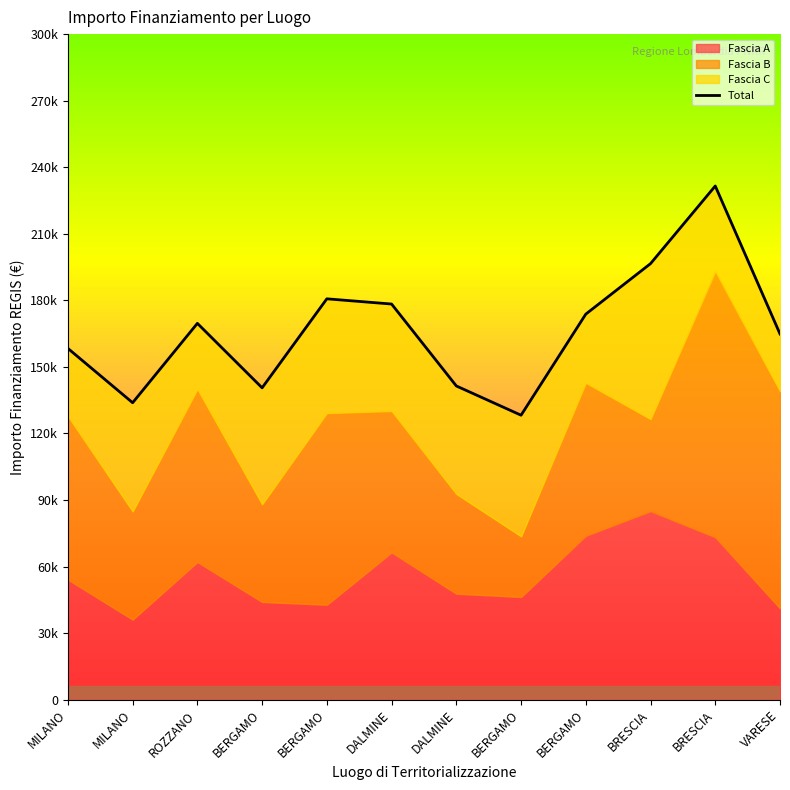

True or false: there are more than 0 points higher than both neighbors.

True